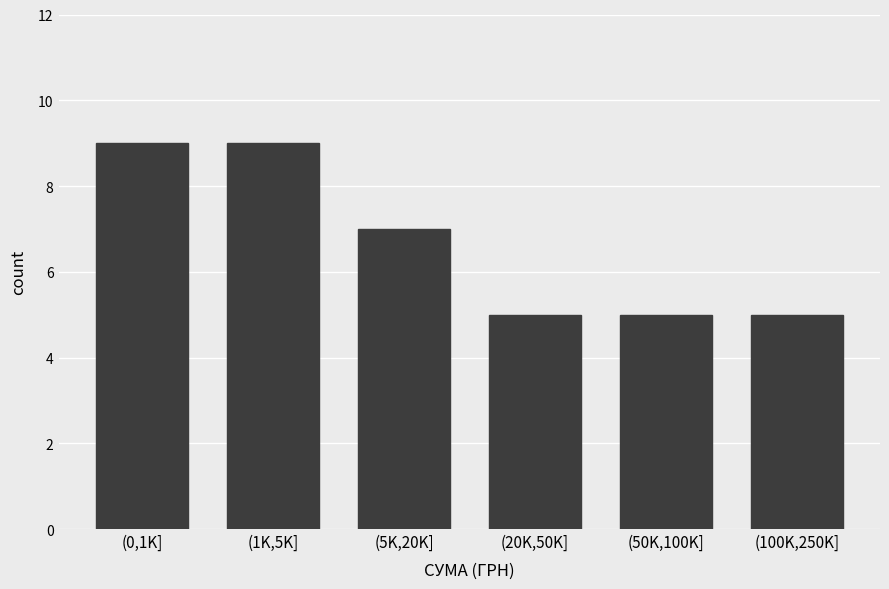

Reading left to right, extract all data points from this chart.

(0,1K]=9	(1K,5K]=9	(5K,20K]=7	(20K,50K]=5	(50K,100K]=5	(100K,250K]=5